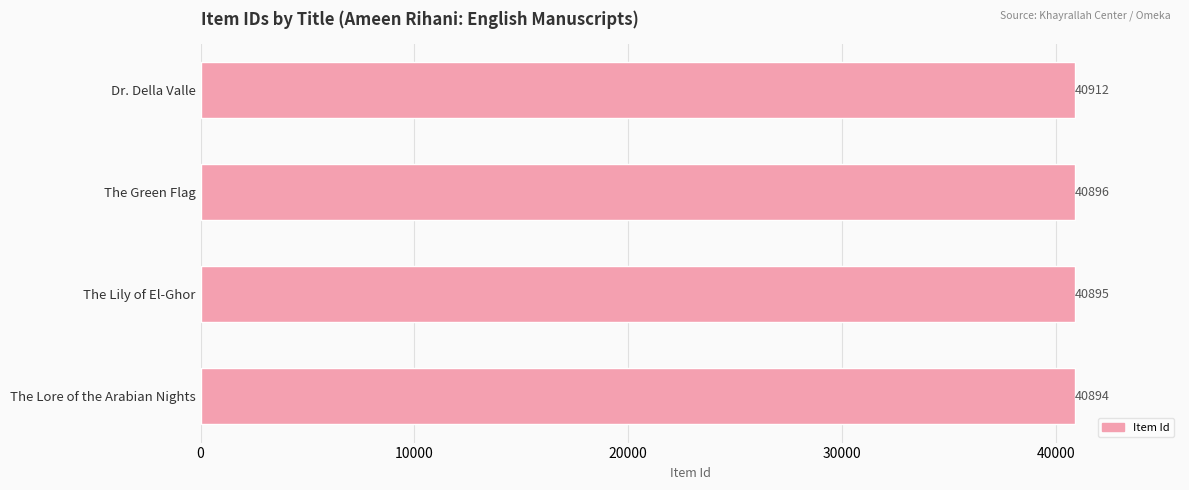

What is the ratio of the value at The Green Flag to the value at The Lore of the Arabian Nights?

1.0